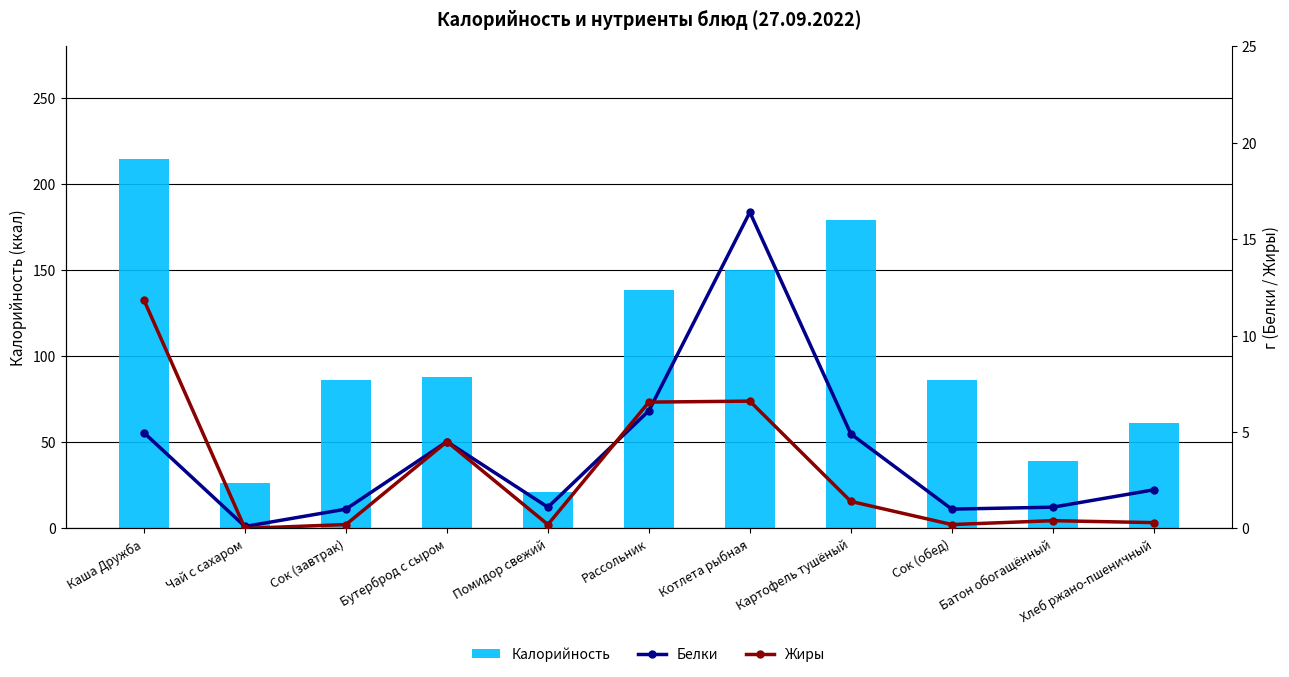

Reading right to left, transcribe all the data shown in this chart.

Калорийность: Хлеб ржано-пшеничный=61.2	Батон обогащённый=39.3	Сок (обед)=86.0	Картофель тушёный=179.0	Котлета рыбная=150.0	Рассольник=138.6	Помидор свежий=21.4	Бутерброд с сыром=88.0	Сок (завтрак)=86.0	Чай с сахаром=26.5	Каша Дружба=214.5
Белки: Хлеб ржано-пшеничный=2.0	Батон обогащённый=1.1	Сок (обед)=1.0	Картофель тушёный=4.9	Котлета рыбная=16.4	Рассольник=6.1	Помидор свежий=1.1	Бутерброд с сыром=4.5	Сок (завтрак)=1.0	Чай с сахаром=0.1	Каша Дружба=5.0
Жиры: Хлеб ржано-пшеничный=0.3	Батон обогащённый=0.4	Сок (обед)=0.2	Картофель тушёный=1.4	Котлета рыбная=6.6	Рассольник=6.5	Помидор свежий=0.2	Бутерброд с сыром=4.5	Сок (завтрак)=0.2	Чай с сахаром=0.0	Каша Дружба=11.8